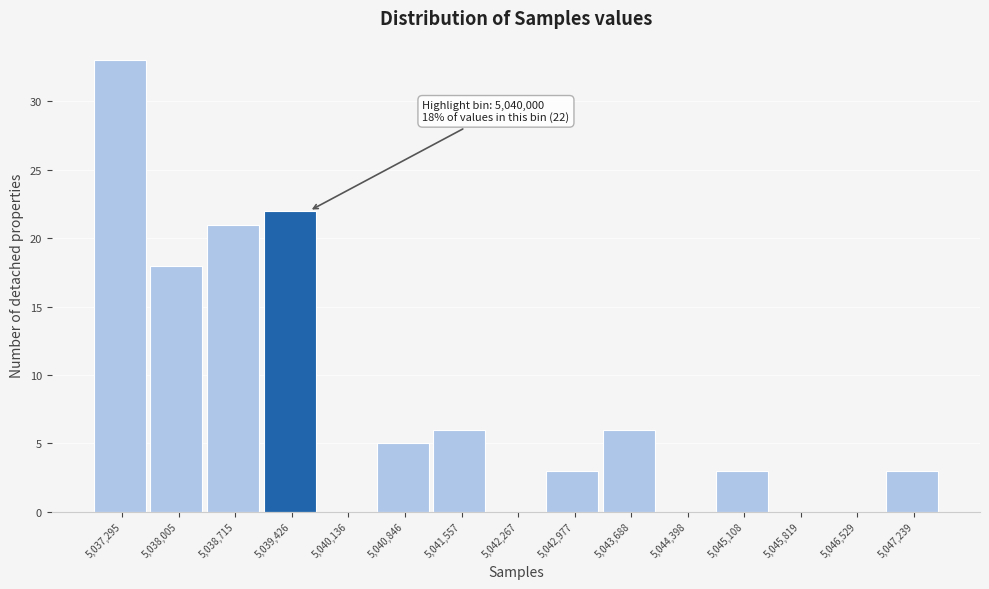

Reading left to right, what are all the values shown in this chart?

5,037,295=33	5,038,005=18	5,038,715=21	5,039,426=22	5,040,136=0	5,040,846=5	5,041,557=6	5,042,267=0	5,042,977=3	5,043,688=6	5,044,398=0	5,045,108=3	5,045,819=0	5,046,529=0	5,047,239=3